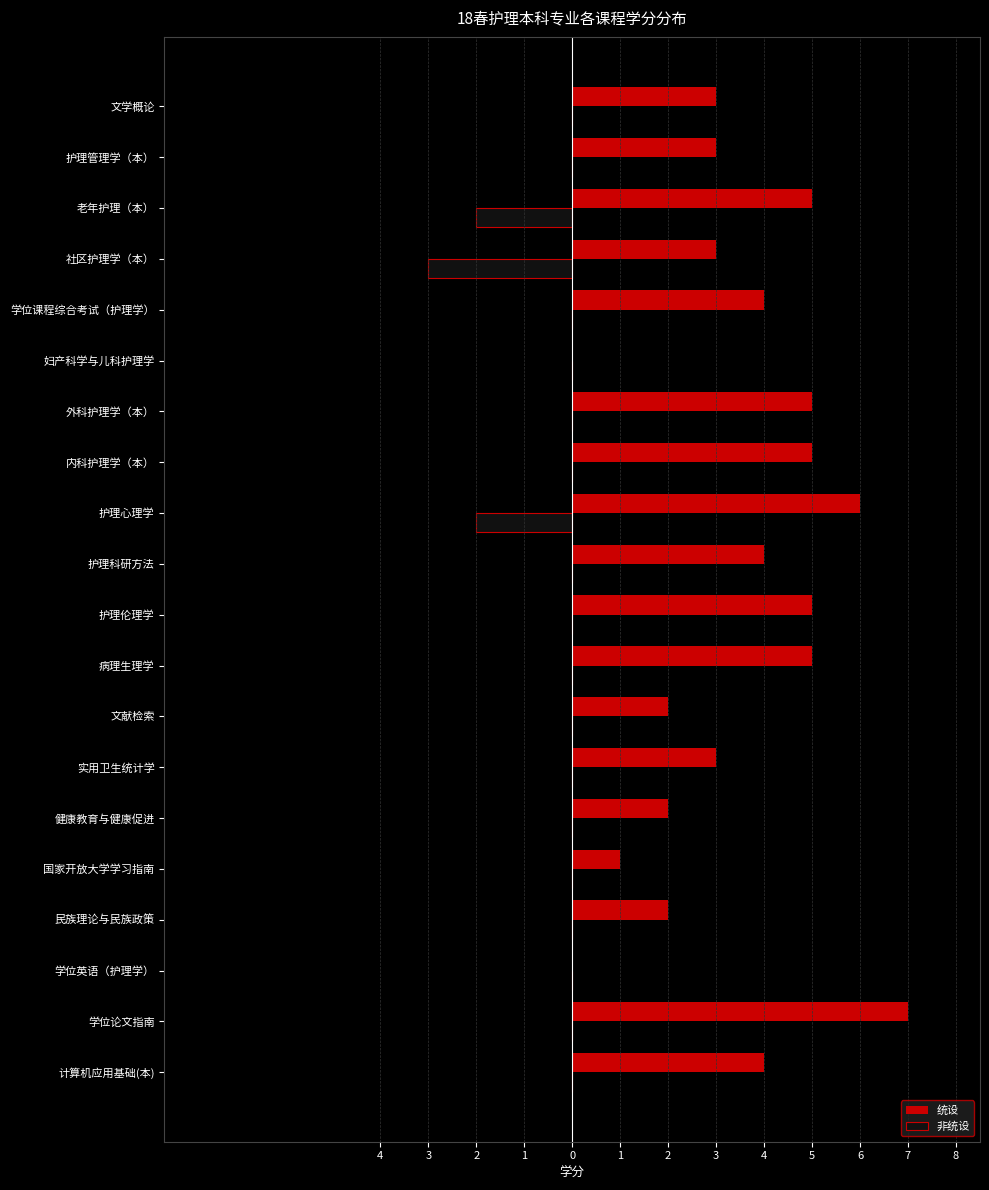

What are all the series names shown in the legend?

统设, 非统设